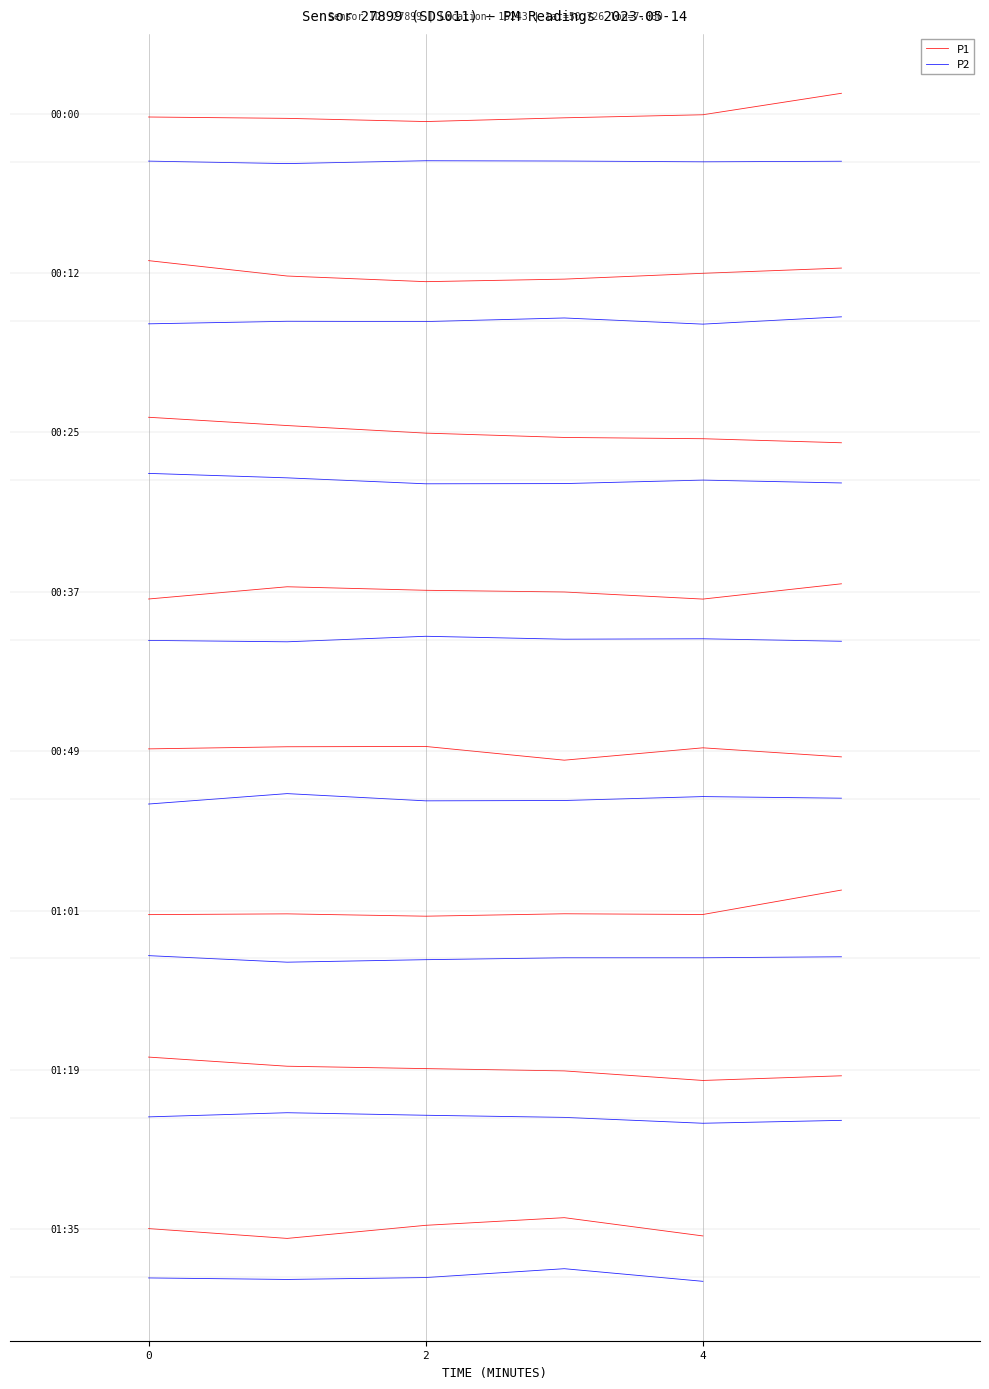

Where is P2 nearest to the value -9?

4